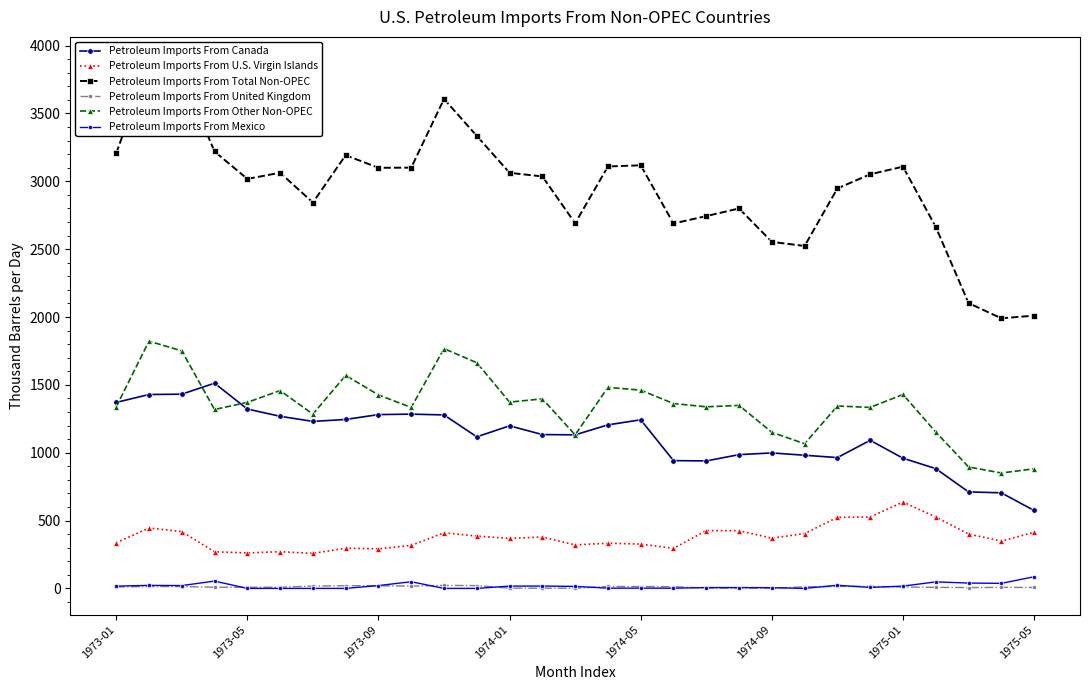

In Petroleum Imports From Total Non-OPEC, how many points are higher than both neighbors (excluding endpoints)?

7